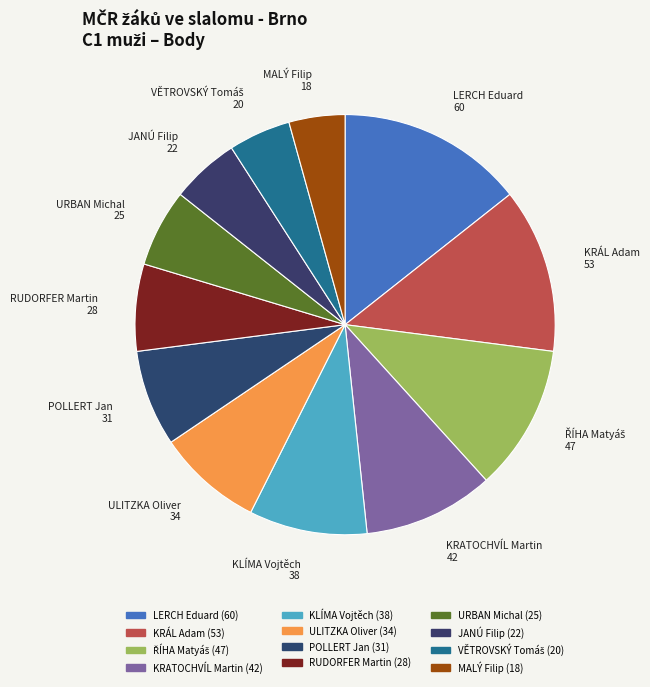

Is the sum of KRÁL Adam 53 and URBAN Michal 25 greater than half?

No